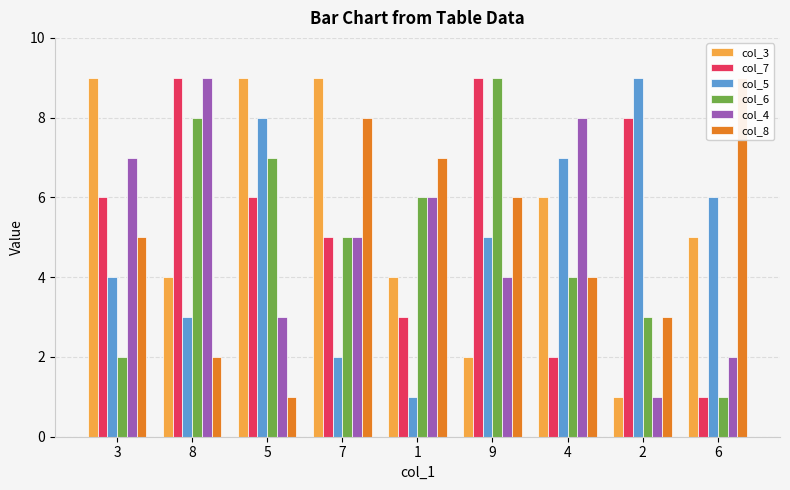

Reading left to right, what are all the values shown in this chart?

col_3: 9	4	9	9	4	2	6	1	5
col_7: 6	9	6	5	3	9	2	8	1
col_5: 4	3	8	2	1	5	7	9	6
col_6: 2	8	7	5	6	9	4	3	1
col_4: 7	9	3	5	6	4	8	1	2
col_8: 5	2	1	8	7	6	4	3	9